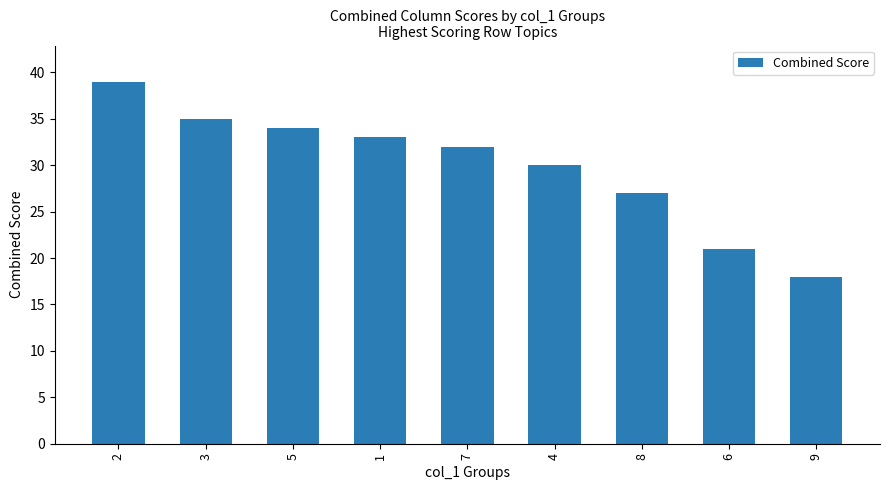

What is the difference between the second highest and second lowest values?

14